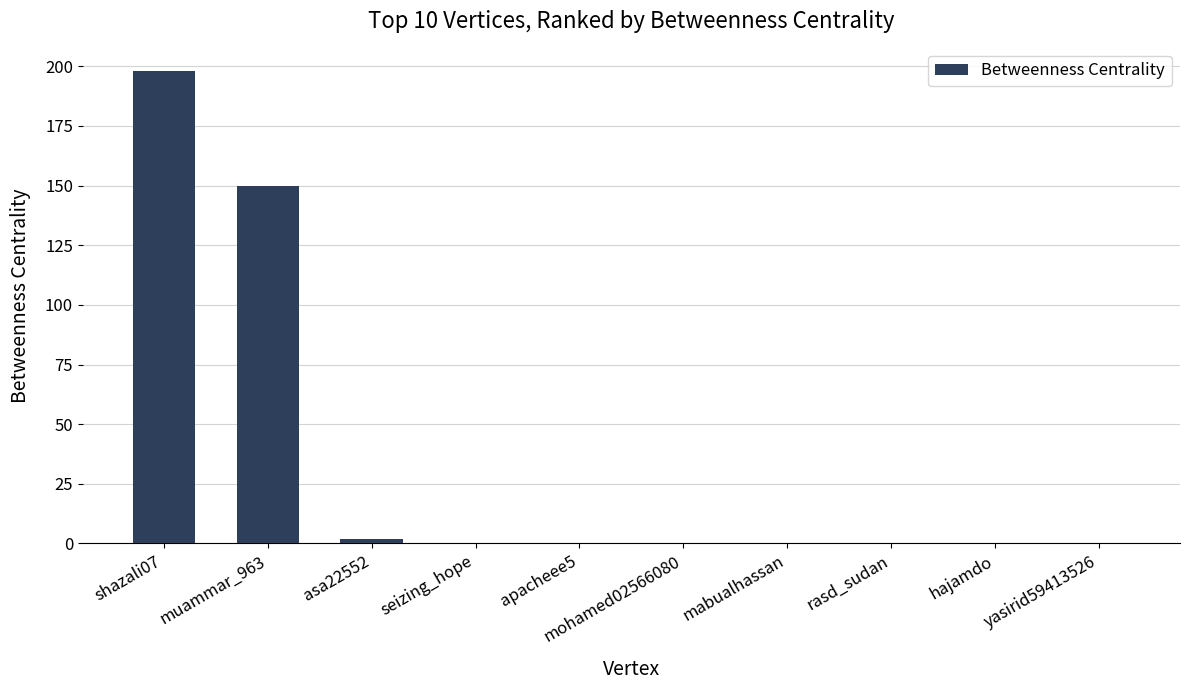

Are the bars horizontal?

No